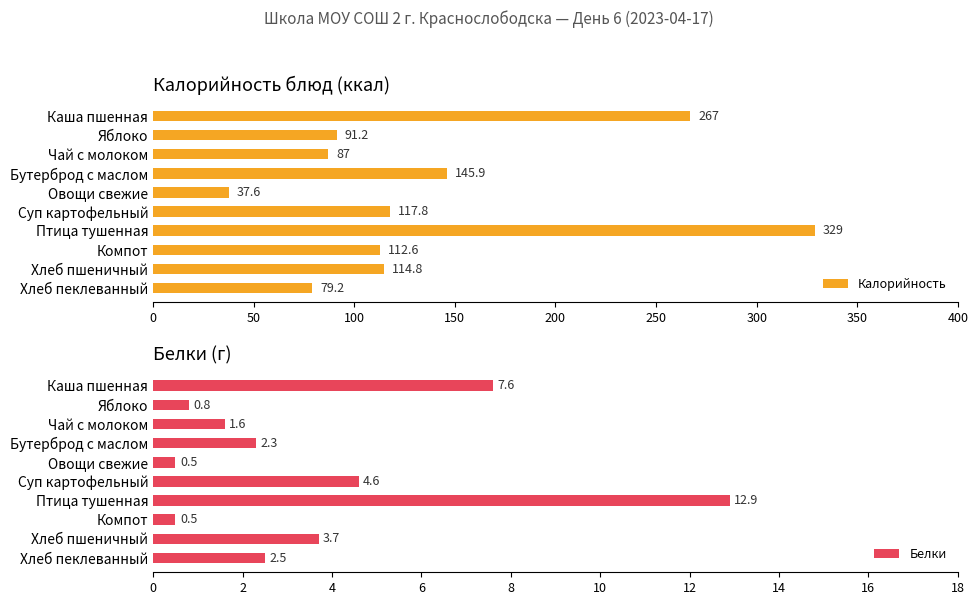

What is the difference between the maximum and minimum values in the Калорийность series?

291.4